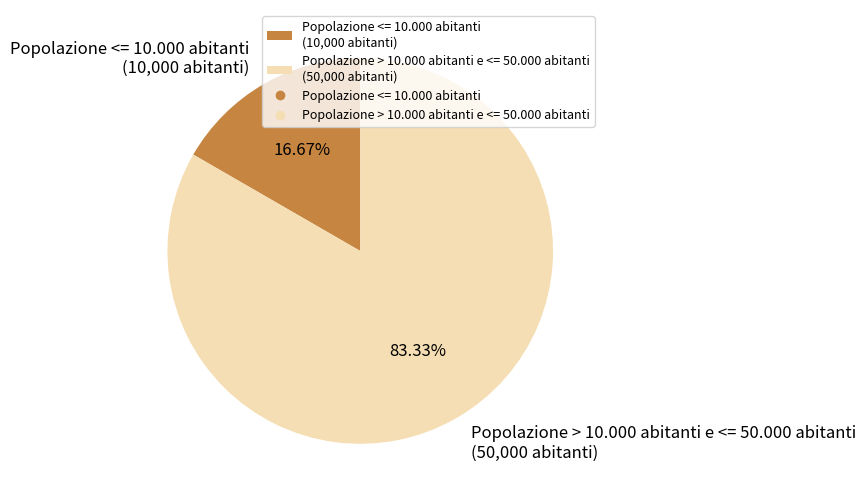

Which slice is the largest?

Popolazione > 10.000 abitanti e <= 50.000 abitanti